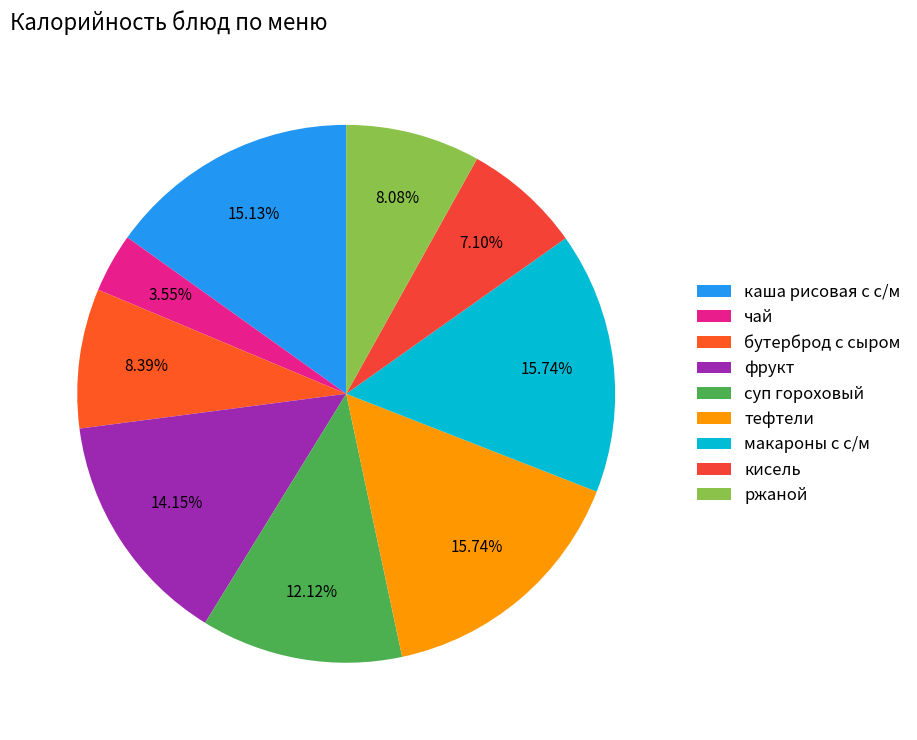

Is it true that бутерброд с сыром is 1% of the pie?

False